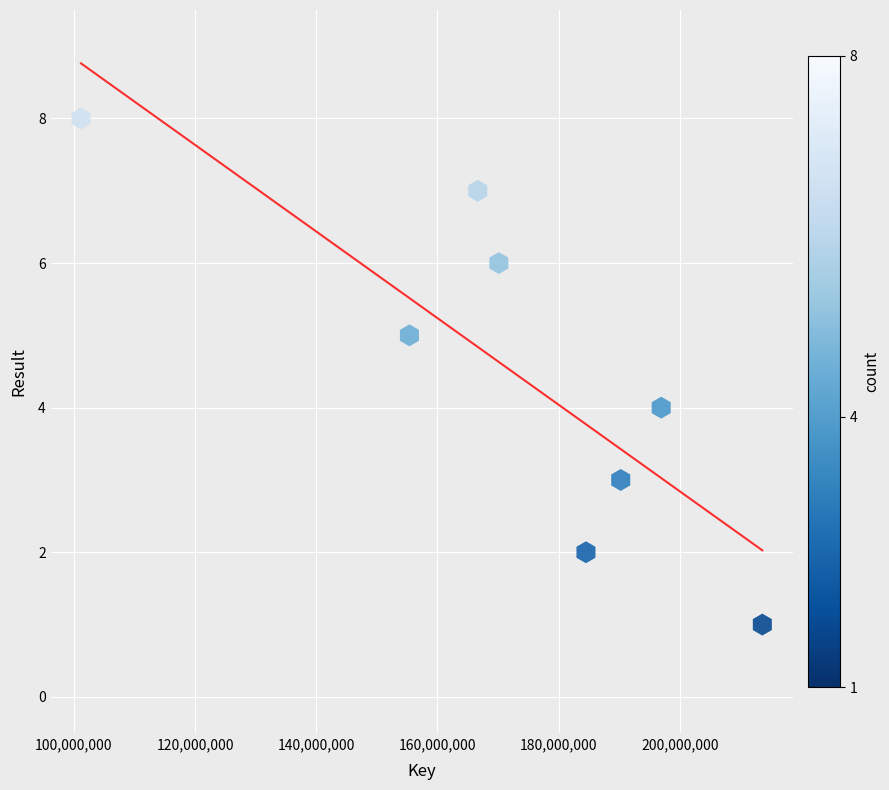

What is the range of Y values (max minus min)?

7